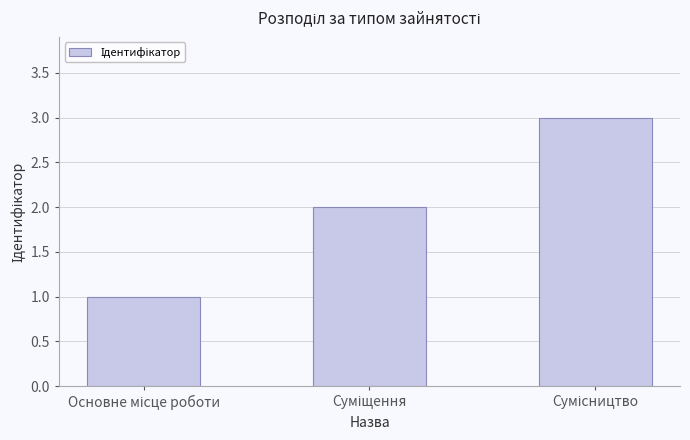

What is the greatest value displayed?

3